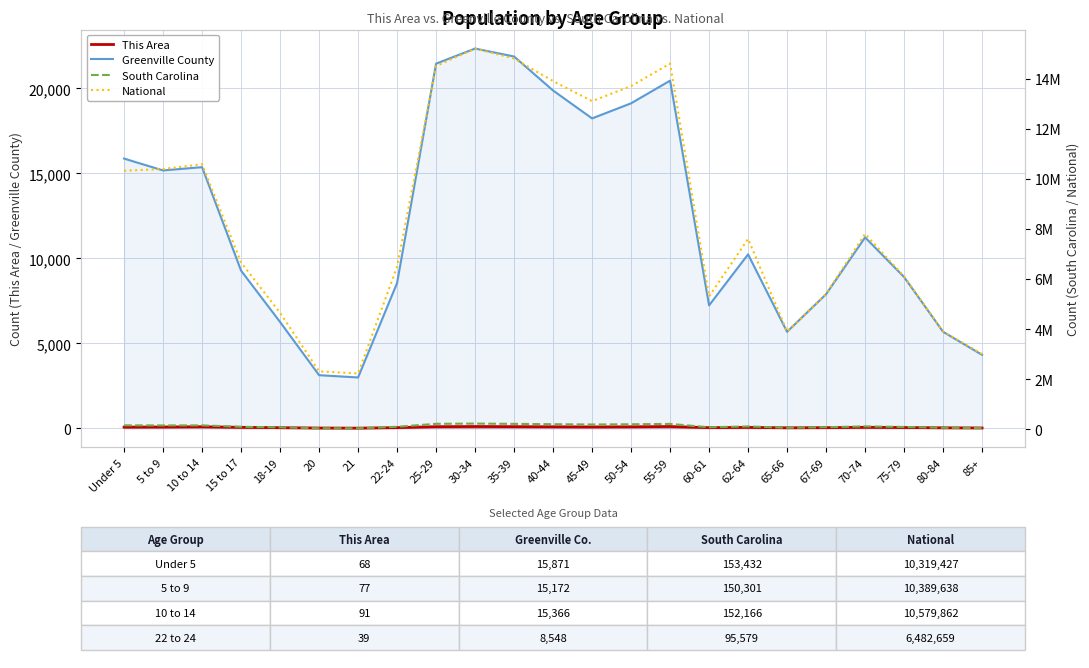

Rank the series by their maximum value, from highest to lowest.

National, South Carolina, Greenville County, This Area